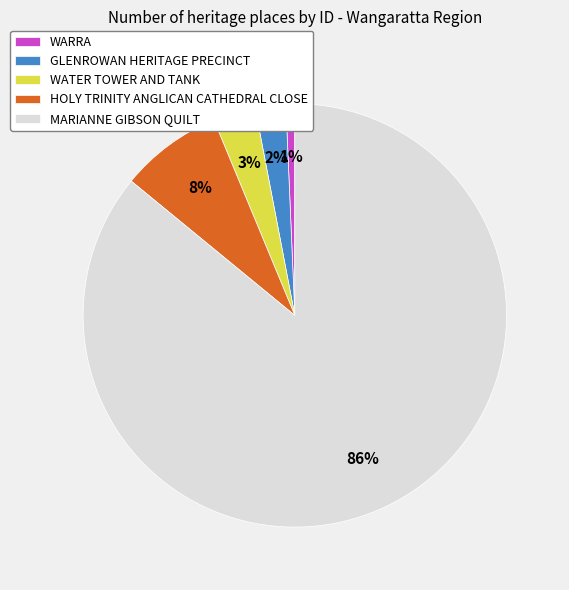

True or false: MARIANNE GIBSON QUILT accounts for 86% of the total.

True